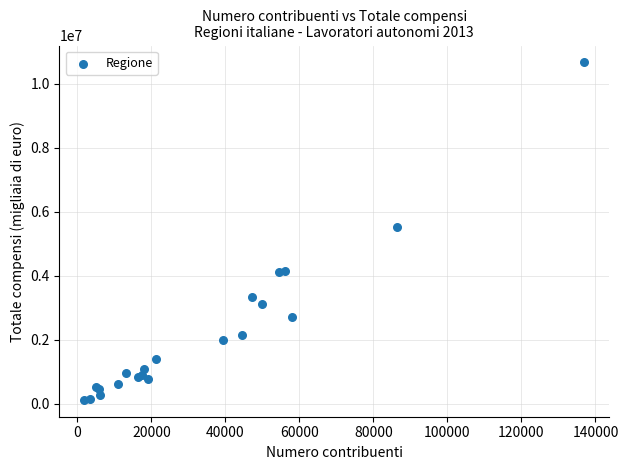

What Y value in the scatter plot is closest to 5392670?

5523309